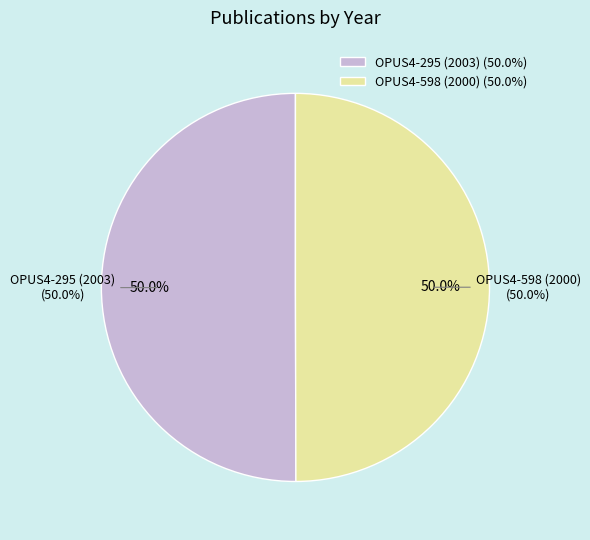

Rank the categories by value from highest to lowest.

OPUS4-295 (2003), OPUS4-598 (2000)